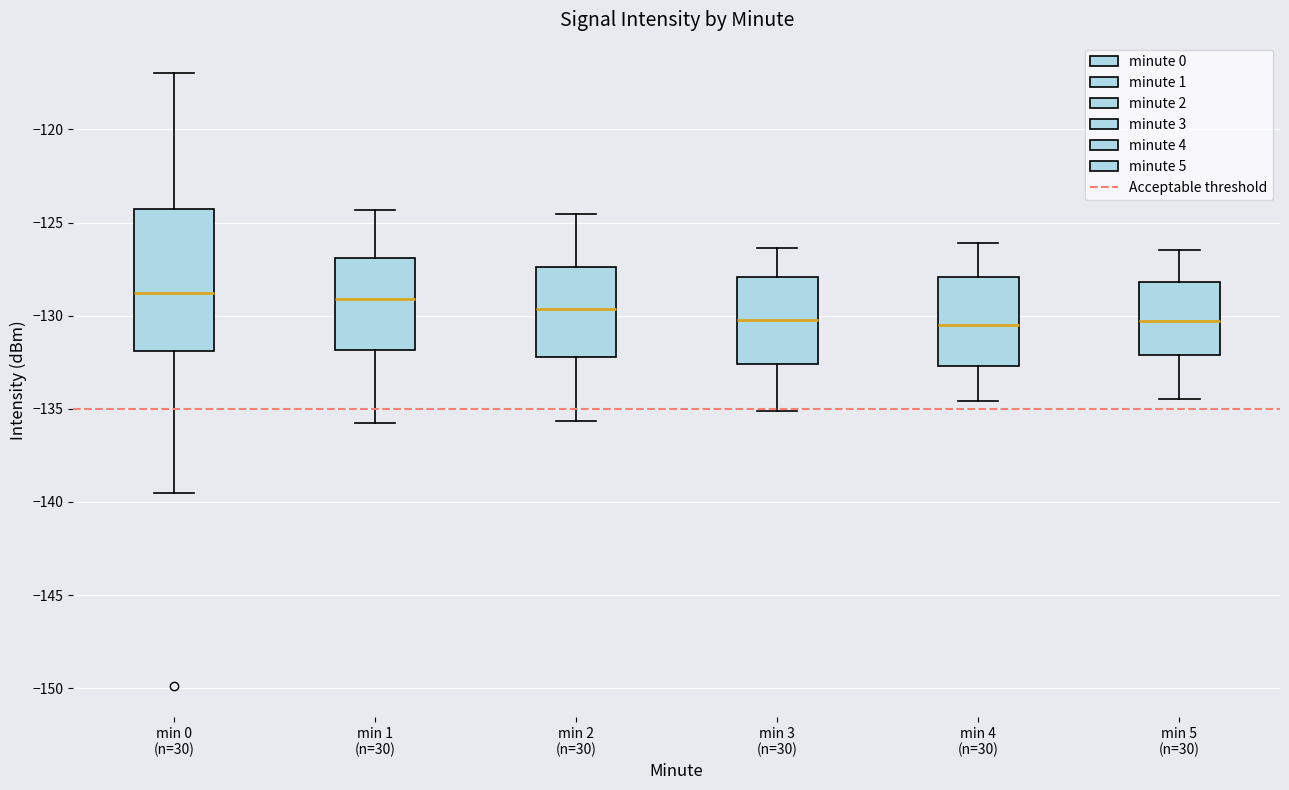

Reading left to right, transcribe this box plot: for each box, give where its median line is, the range the box spans, and where its two whiskers end, as read against the y-axis. The values are not printed on the chart, so give them approximately, as read against the axis.

min 0 (n=30): median -129.0, box -132.0 to -124.5, whiskers -139.5 to -117.0
min 1 (n=30): median -129.0, box -132.0 to -127.0, whiskers -136.0 to -124.5
min 2 (n=30): median -129.5, box -132.0 to -127.5, whiskers -135.5 to -124.5
min 3 (n=30): median -130.0, box -132.5 to -128.0, whiskers -135.0 to -126.5
min 4 (n=30): median -130.5, box -132.5 to -128.0, whiskers -134.5 to -126.0
min 5 (n=30): median -130.5, box -132.0 to -128.0, whiskers -134.5 to -126.5